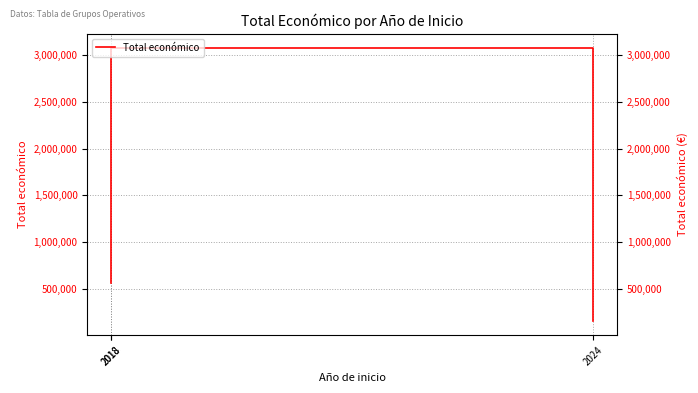

Where is the data nearest to the value 1614916?

2018